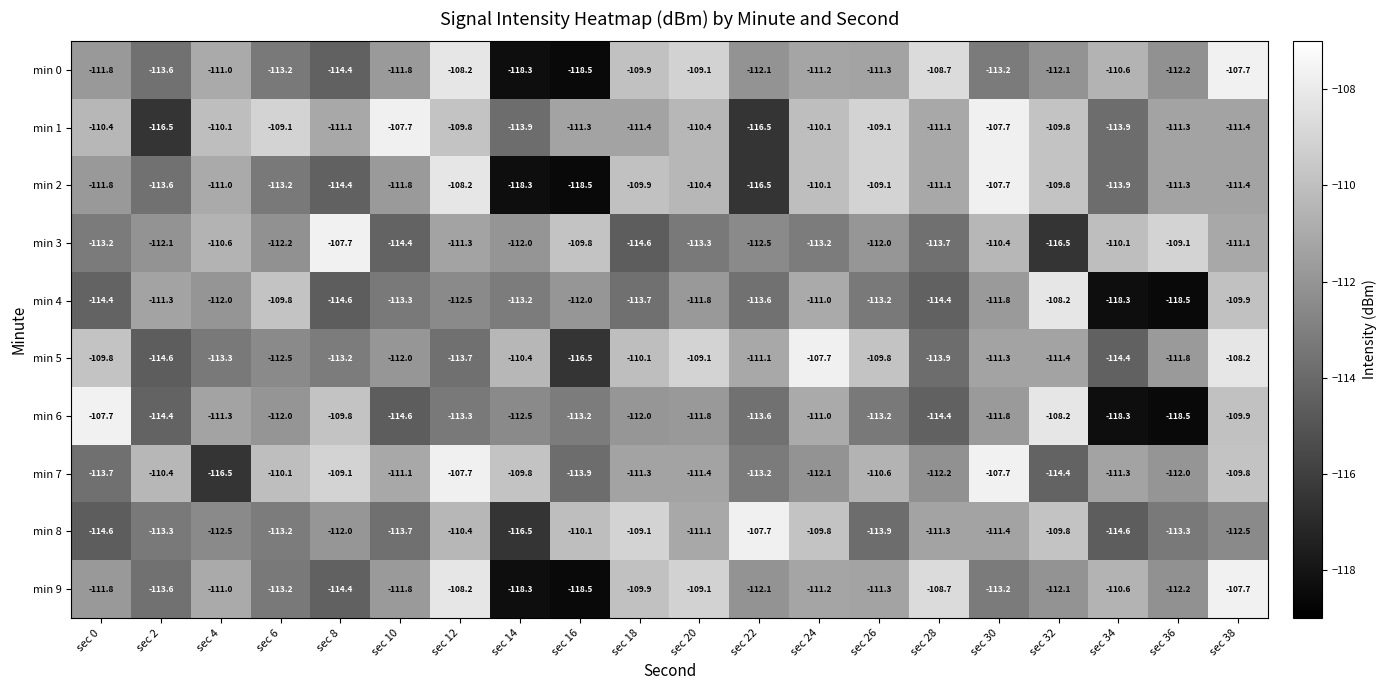

At which label is min 7 closest to -112?

sec 36